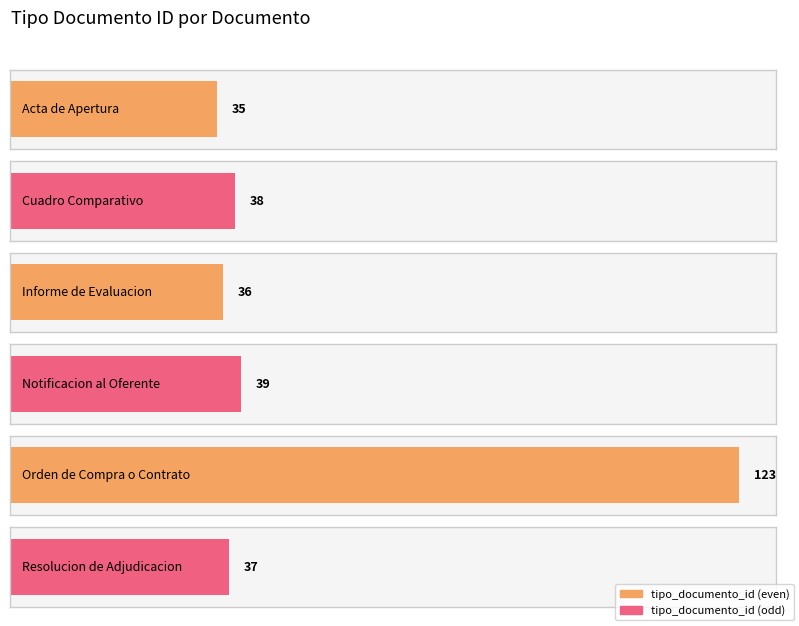

What is the smallest value displayed?

35